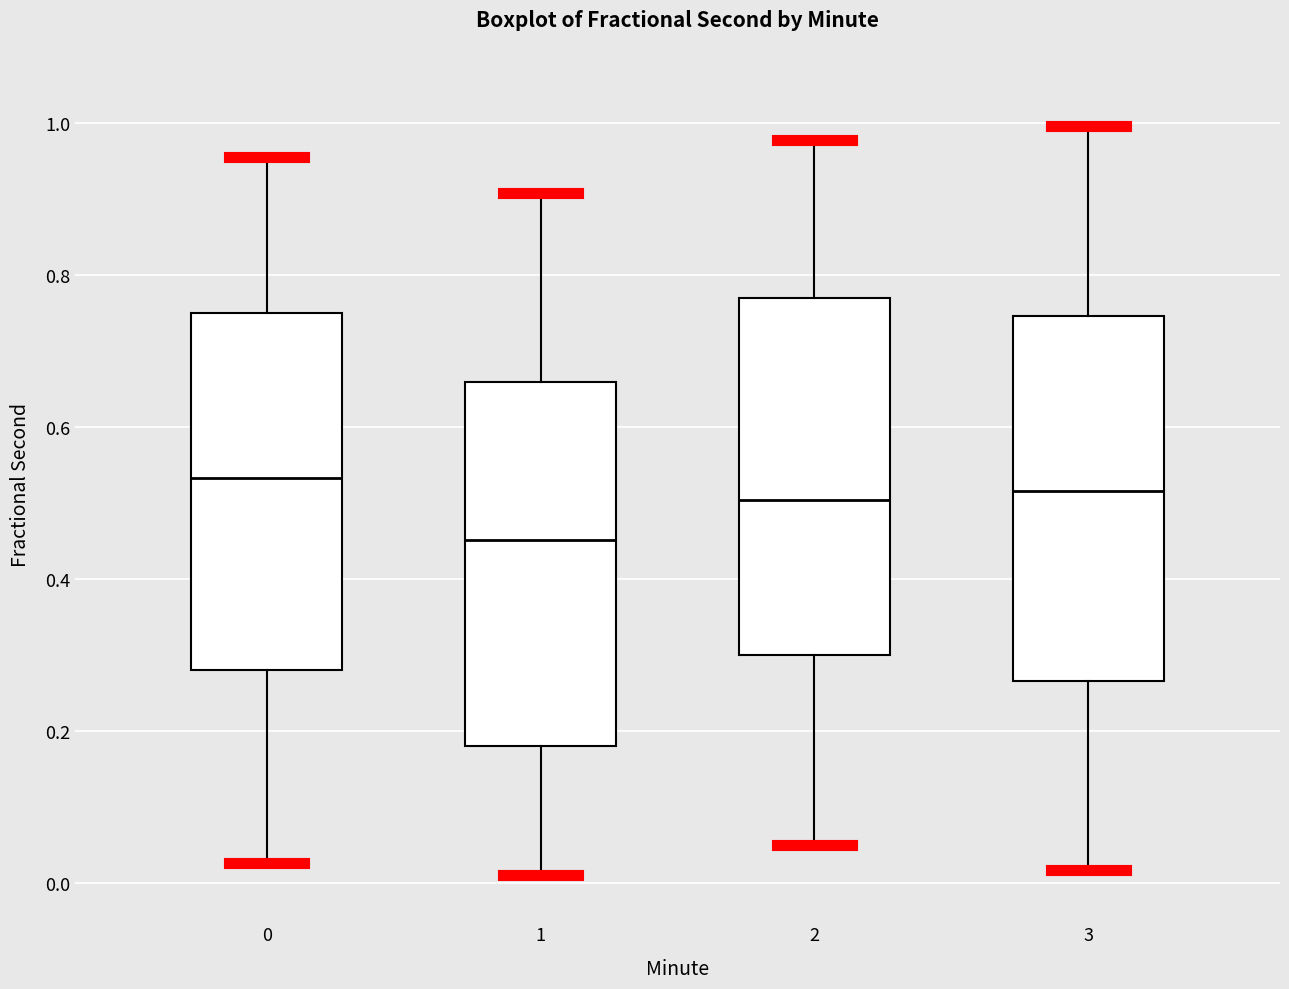

Where does the lower whisker of the box at x = 1 end on the y-axis? The values are not printed on the chart, so give them approximately, as read against the axis.

0.02